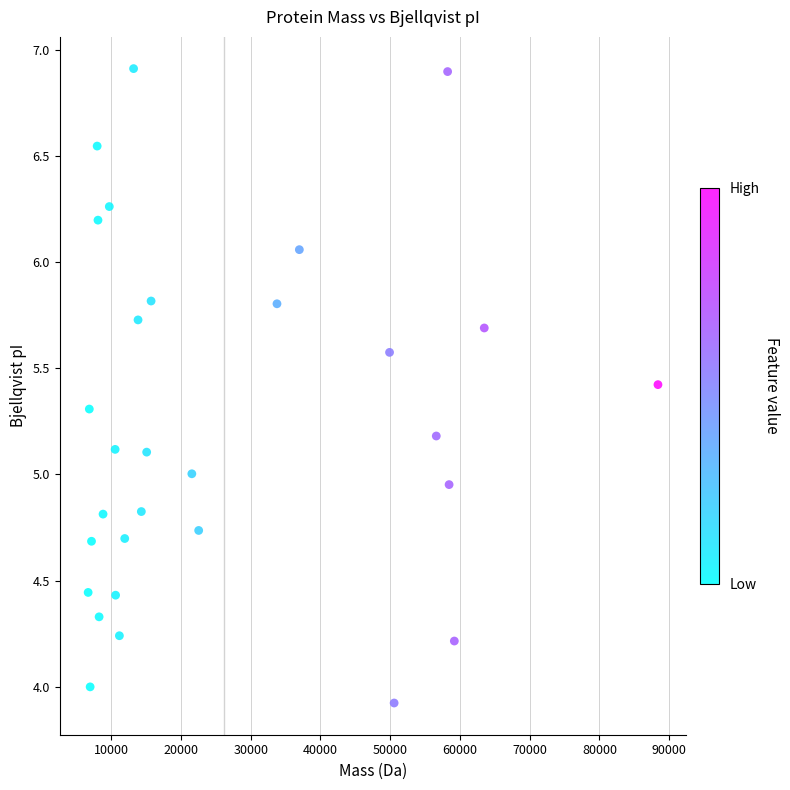

What is the range of X values (max minus min)?

81703.5